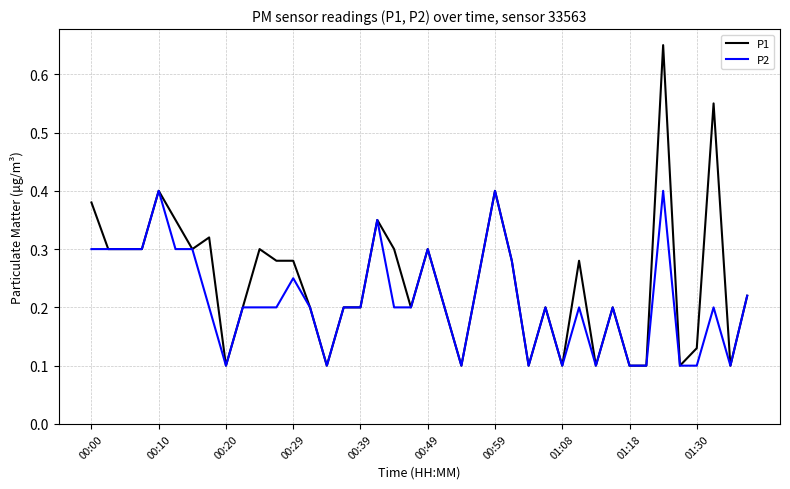

How many lines are shown in the chart?

2